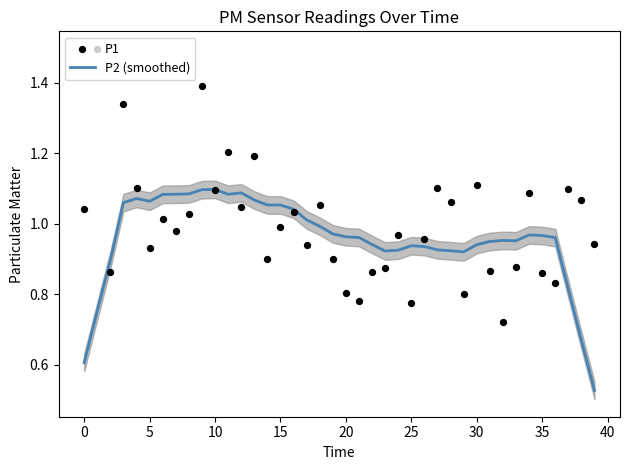

Which series has the largest total across all categories?

P1